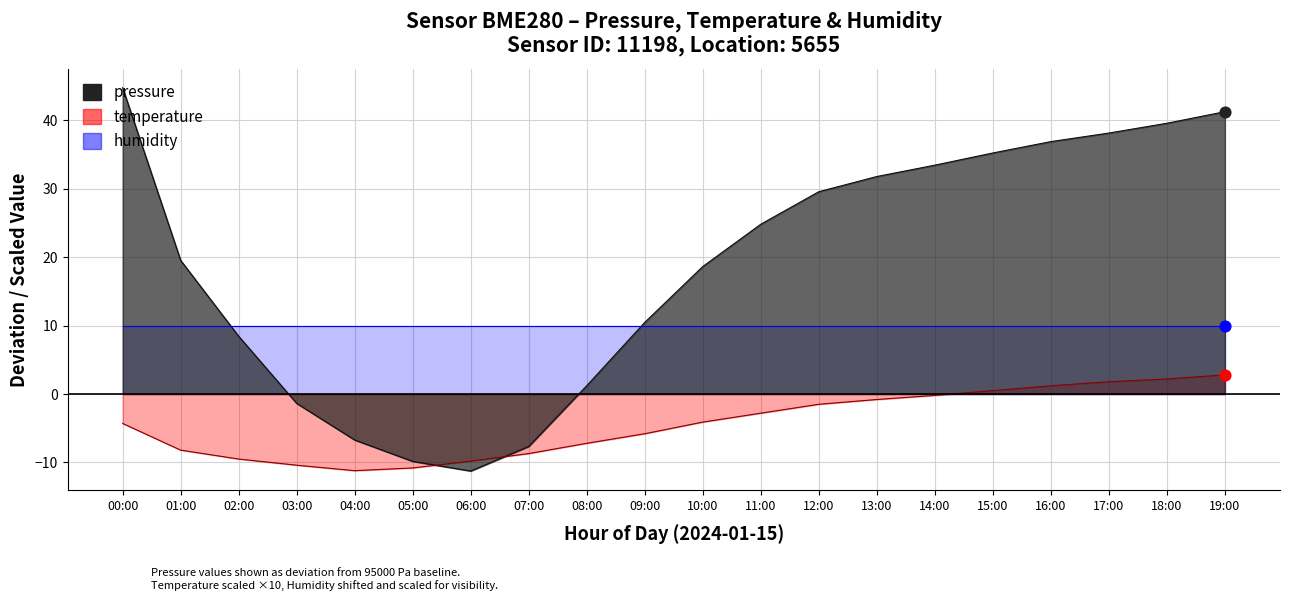

Which series reaches the maximum Y coordinate?

pressure